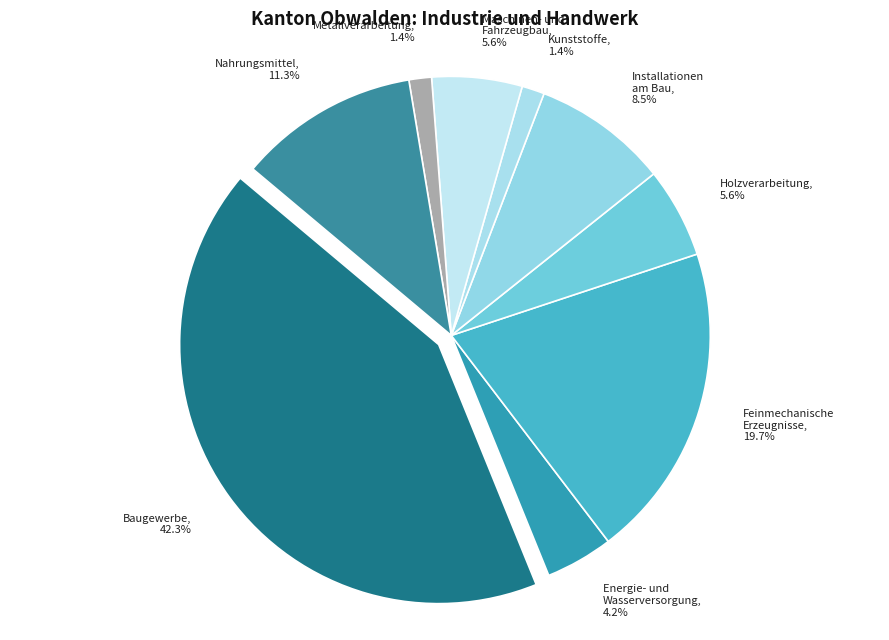

What percentage is NOT represented by Nahrungsmittel?

88.7%